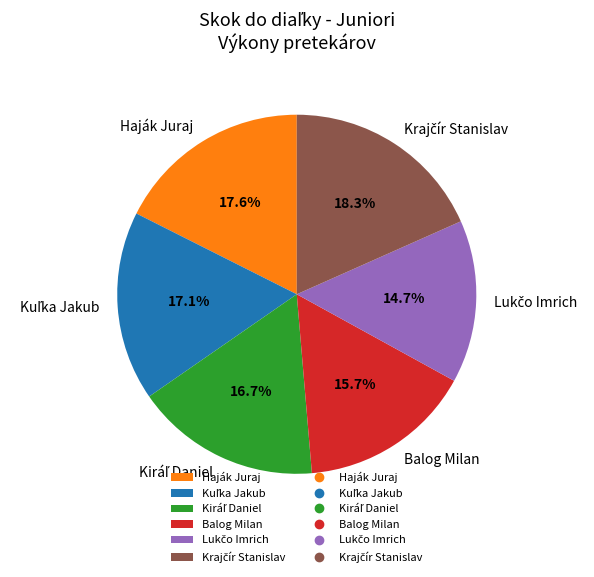

Is there a majority slice in this chart?

No